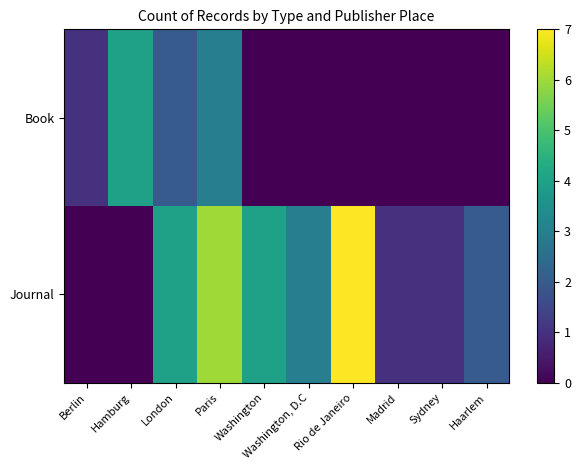

At Madrid, list the series in order from largest to smallest.

Journal, Book